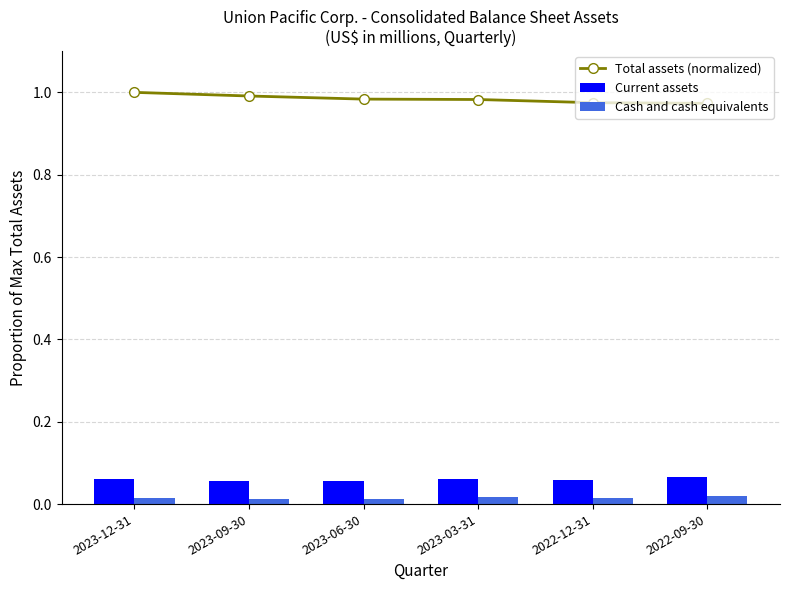

Reading left to right, transcribe all the data shown in this chart.

Total assets (normalized): 1.0	1.0	1.0	1.0	1.0	1.0
Current assets: 0.1	0.1	0.1	0.1	0.1	0.1
Cash and cash equivalents: 0.0	0.0	0.0	0.0	0.0	0.0